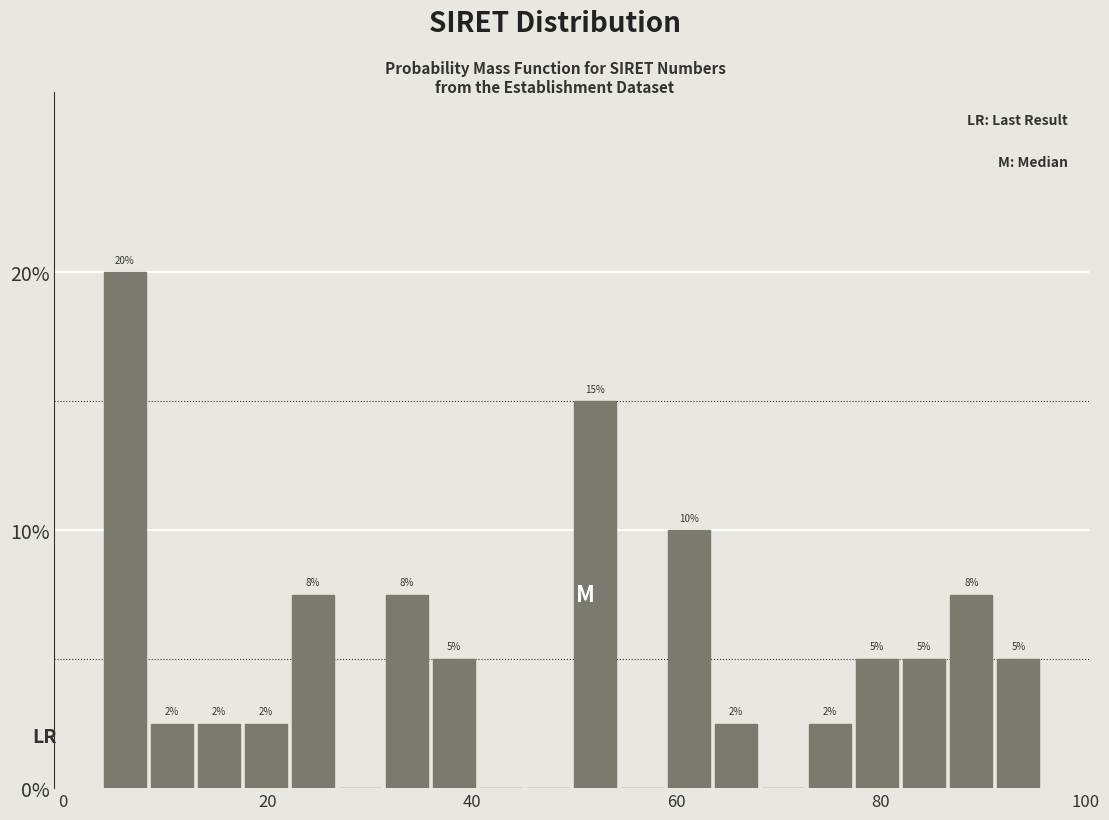

Read against the x-axis, roughly where is the centre of the tallest bar?

6